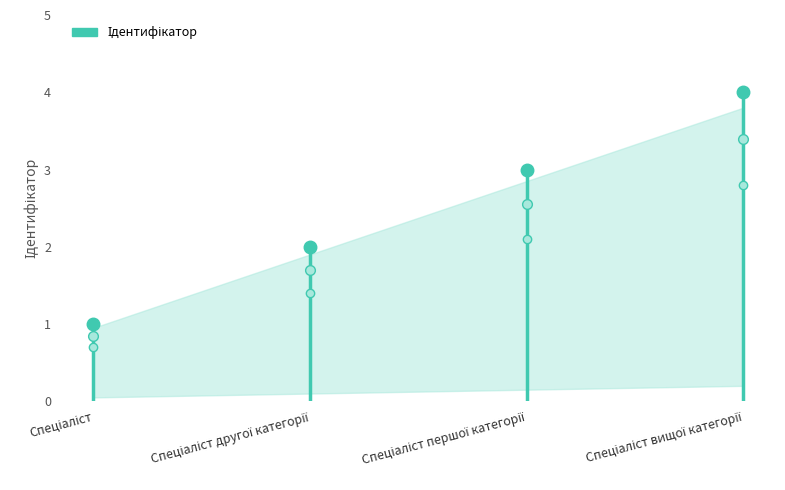

List the labels in order of value, largest first.

Спеціаліст вищої категорії, Спеціаліст першої категорії, Спеціаліст другої категорії, Спеціаліст